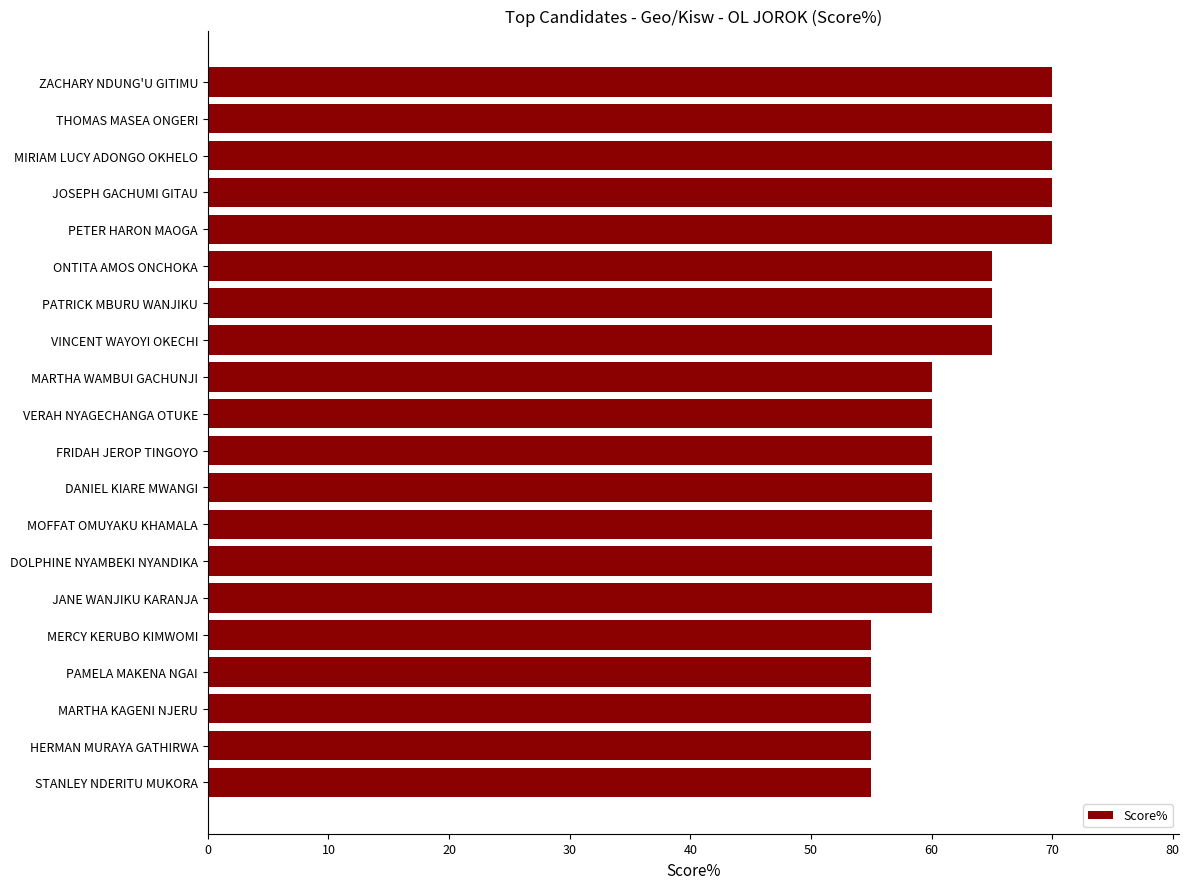

What is the change in value from DOLPHINE NYAMBEKI NYANDIKA to ONTITA AMOS ONCHOKA?

+5